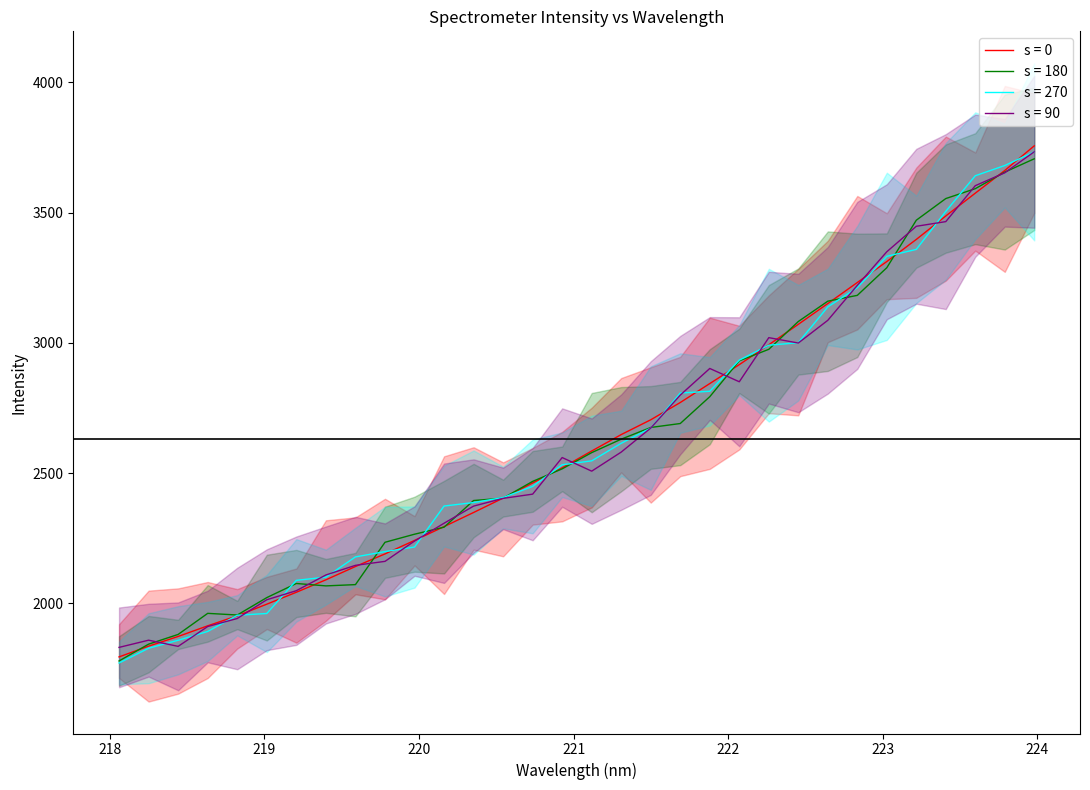

What is the average value?

2631.6